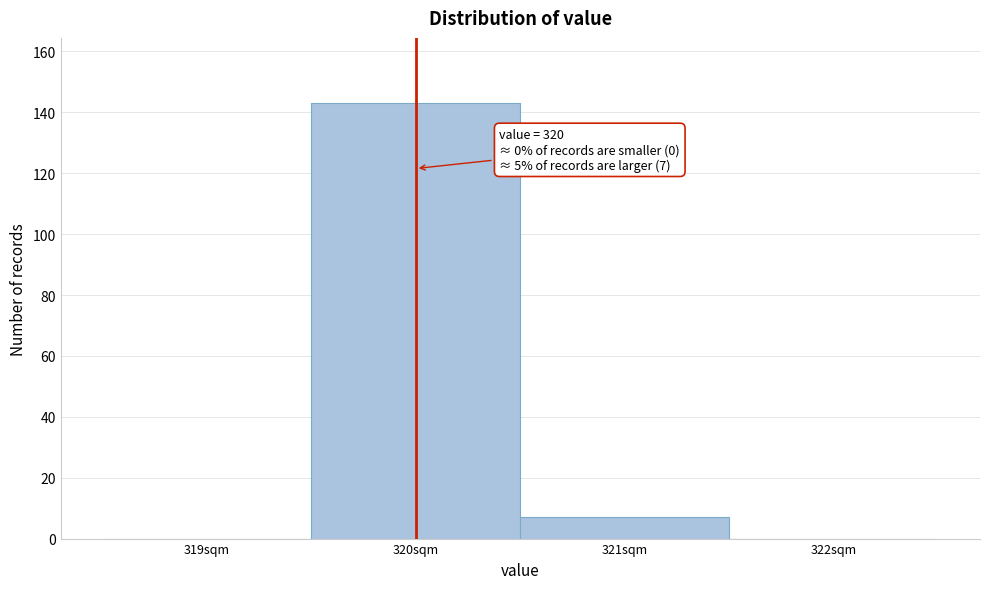

Over which range of the x-axis is the bar tallest?

319.5 to 320.5